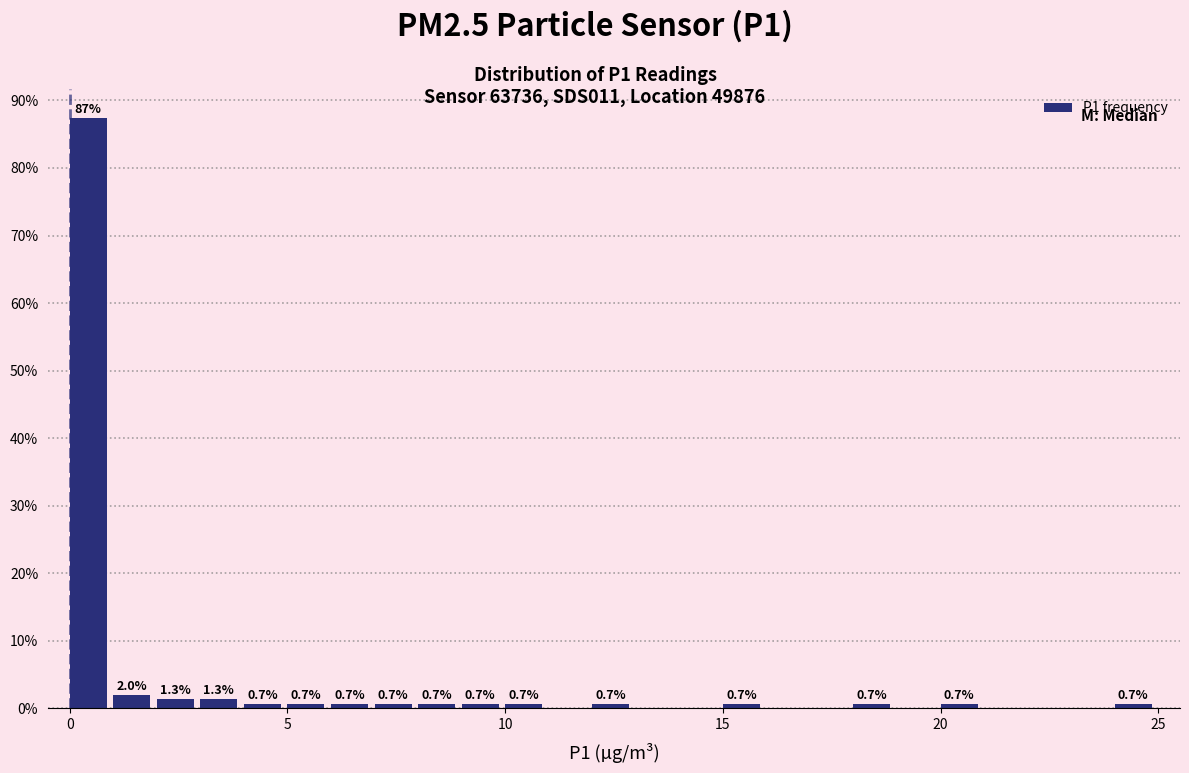

Read against the x-axis, roughly where is the centre of the tallest bar?

0.5